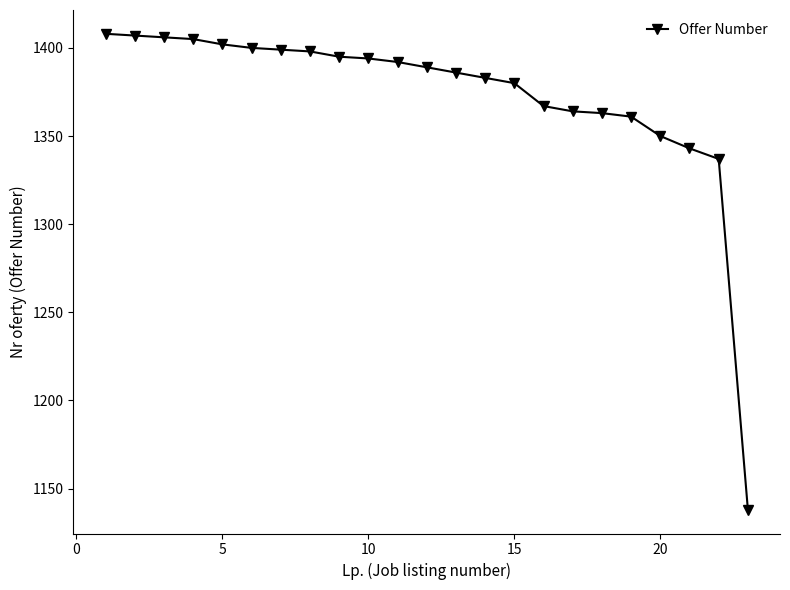

What is the minimum value shown in the chart?

1138